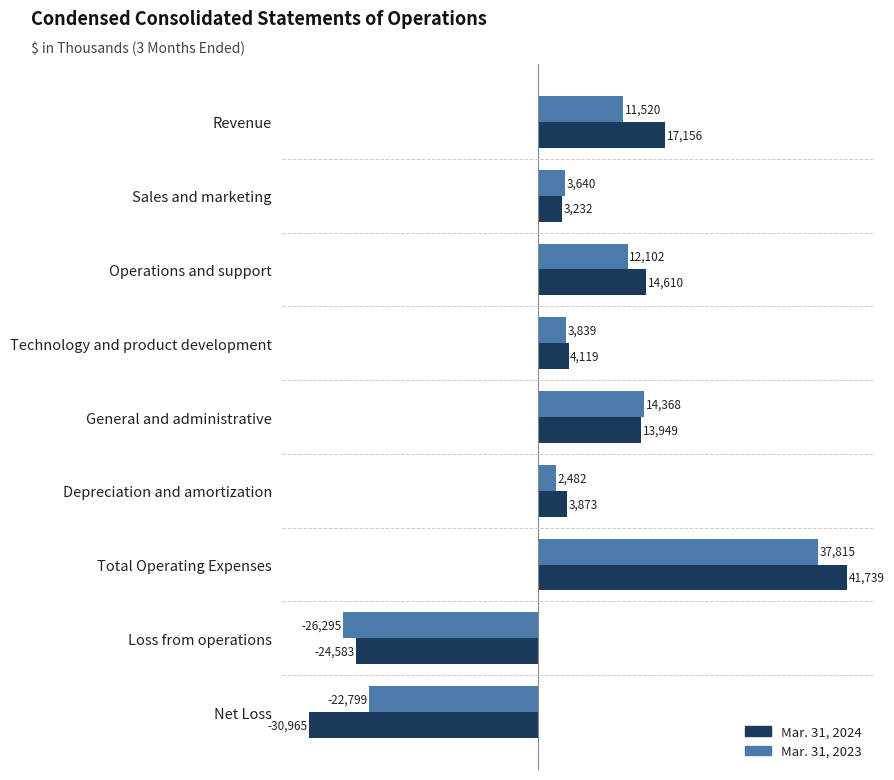

At which label is Mar. 31, 2023 closest to 5760?

Technology and product development